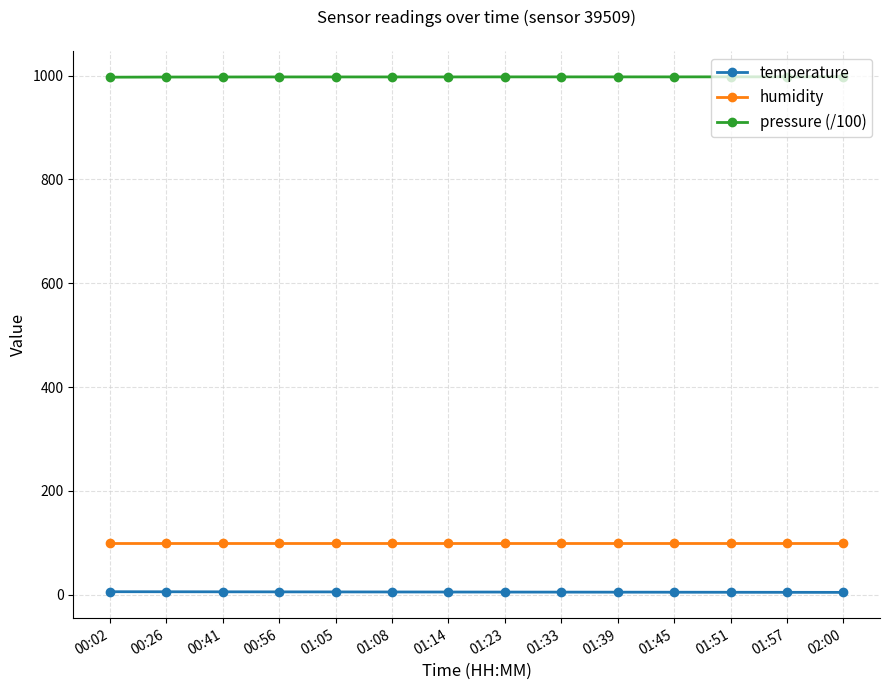

What is the label of the 14th point from the right?

00:02